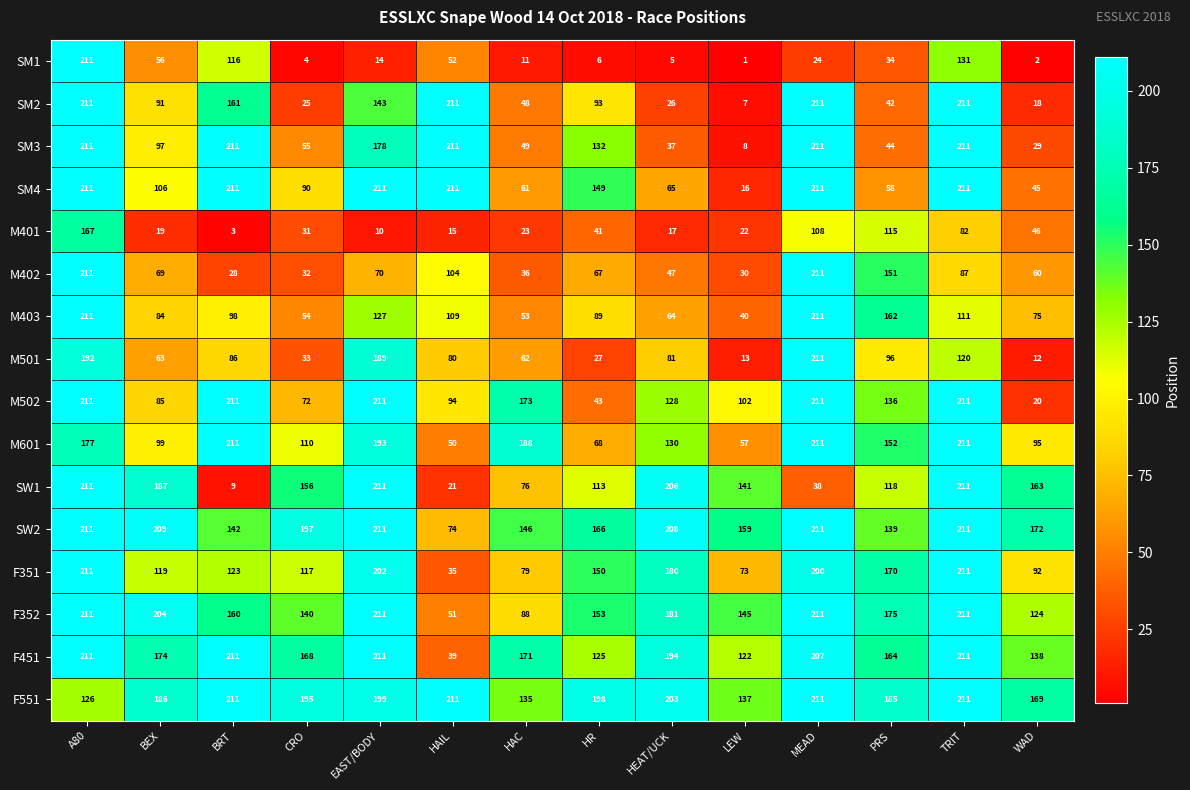

Which series has the largest range (max minus min)?

SM1